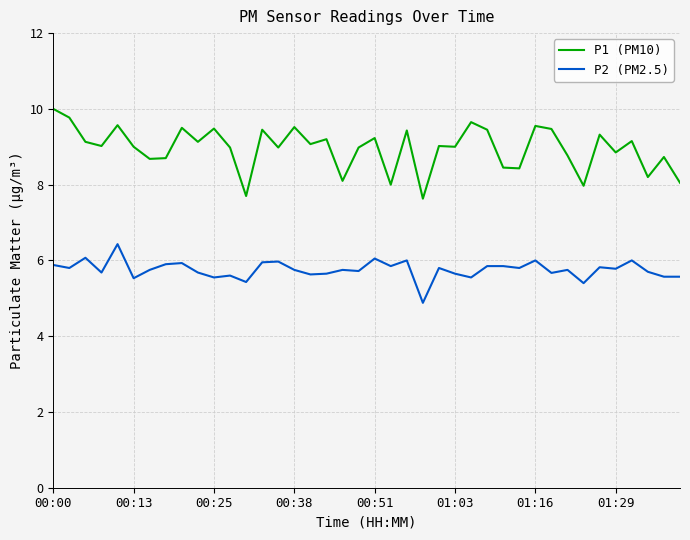

Which series has the largest range (max minus min)?

P1 (PM10)